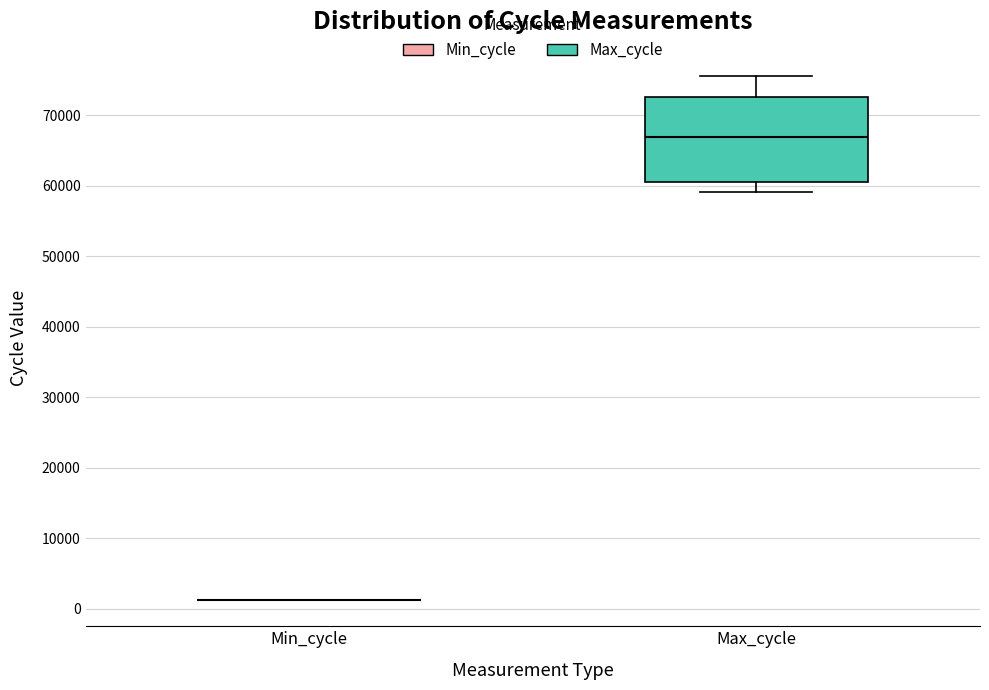

Reading left to right, read every box against the y-axis: the position of its median line, the range the box covers, and the ends of its whiskers. The values are not printed on the chart, so give them approximately, as read against the axis.

Min_cycle: box collapsed to a line at 1000, whiskers 1000 to 1000
Max_cycle: median 67000, box 61000 to 73000, whiskers 59000 to 76000